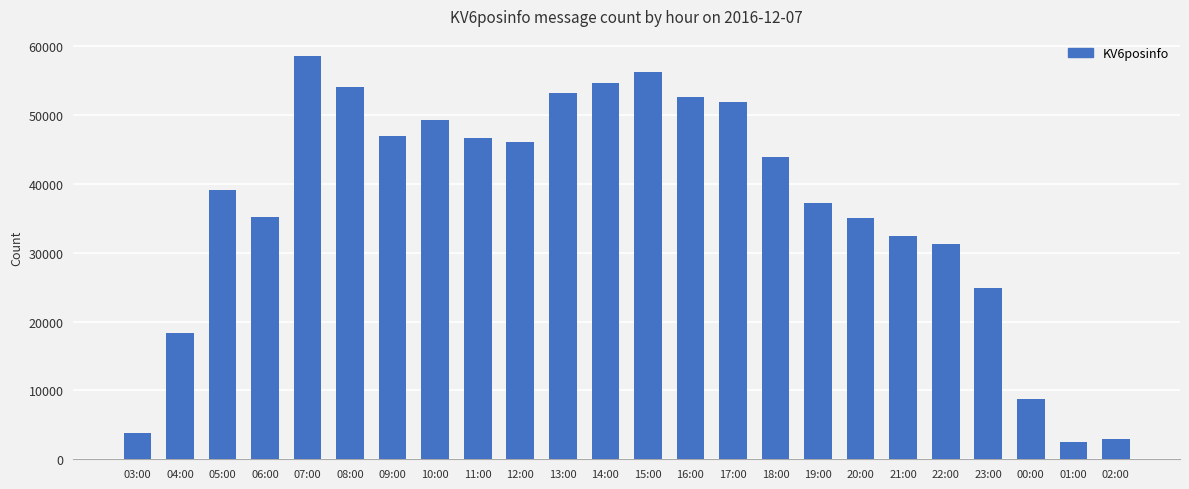

What is the value of the 13th bar from the left?

56318